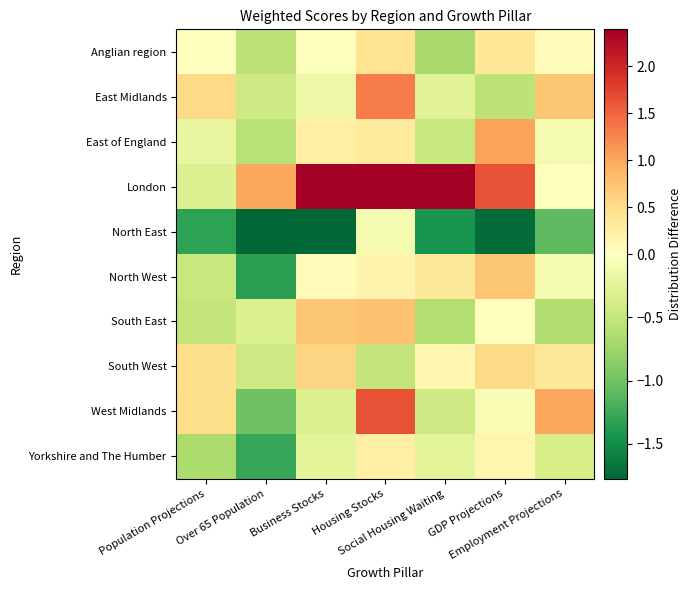

Reading left to right, extract all data points from this chart.

Anglian region: Population Projections=-0.0	Over 65 Population=-0.6	Business Stocks=-0.0	Housing Stocks=0.4	Social Housing Waiting=-0.7	GDP Projections=0.4	Employment Projections=0.0
East Midlands: Population Projections=0.5	Over 65 Population=-0.4	Business Stocks=-0.2	Housing Stocks=1.3	Social Housing Waiting=-0.3	GDP Projections=-0.5	Employment Projections=0.7
East of England: Population Projections=-0.2	Over 65 Population=-0.6	Business Stocks=0.2	Housing Stocks=0.3	Social Housing Waiting=-0.5	GDP Projections=1.0	Employment Projections=-0.1
London: Population Projections=-0.3	Over 65 Population=1.0	Business Stocks=2.4	Housing Stocks=2.4	Social Housing Waiting=2.4	GDP Projections=1.6	Employment Projections=-0.0
North East: Population Projections=-1.3	Over 65 Population=-1.8	Business Stocks=-1.8	Housing Stocks=-0.1	Social Housing Waiting=-1.4	GDP Projections=-1.7	Employment Projections=-1.1
North West: Population Projections=-0.5	Over 65 Population=-1.3	Business Stocks=0.1	Housing Stocks=0.2	Social Housing Waiting=0.3	GDP Projections=0.7	Employment Projections=-0.1
South East: Population Projections=-0.5	Over 65 Population=-0.3	Business Stocks=0.7	Housing Stocks=0.8	Social Housing Waiting=-0.6	GDP Projections=0.0	Employment Projections=-0.6
South West: Population Projections=0.5	Over 65 Population=-0.4	Business Stocks=0.6	Housing Stocks=-0.5	Social Housing Waiting=0.1	GDP Projections=0.5	Employment Projections=0.3
West Midlands: Population Projections=0.5	Over 65 Population=-1.0	Business Stocks=-0.3	Housing Stocks=1.6	Social Housing Waiting=-0.4	GDP Projections=-0.1	Employment Projections=1.0
Yorkshire and The Humber: Population Projections=-0.7	Over 65 Population=-1.3	Business Stocks=-0.2	Housing Stocks=0.2	Social Housing Waiting=-0.3	GDP Projections=0.1	Employment Projections=-0.4